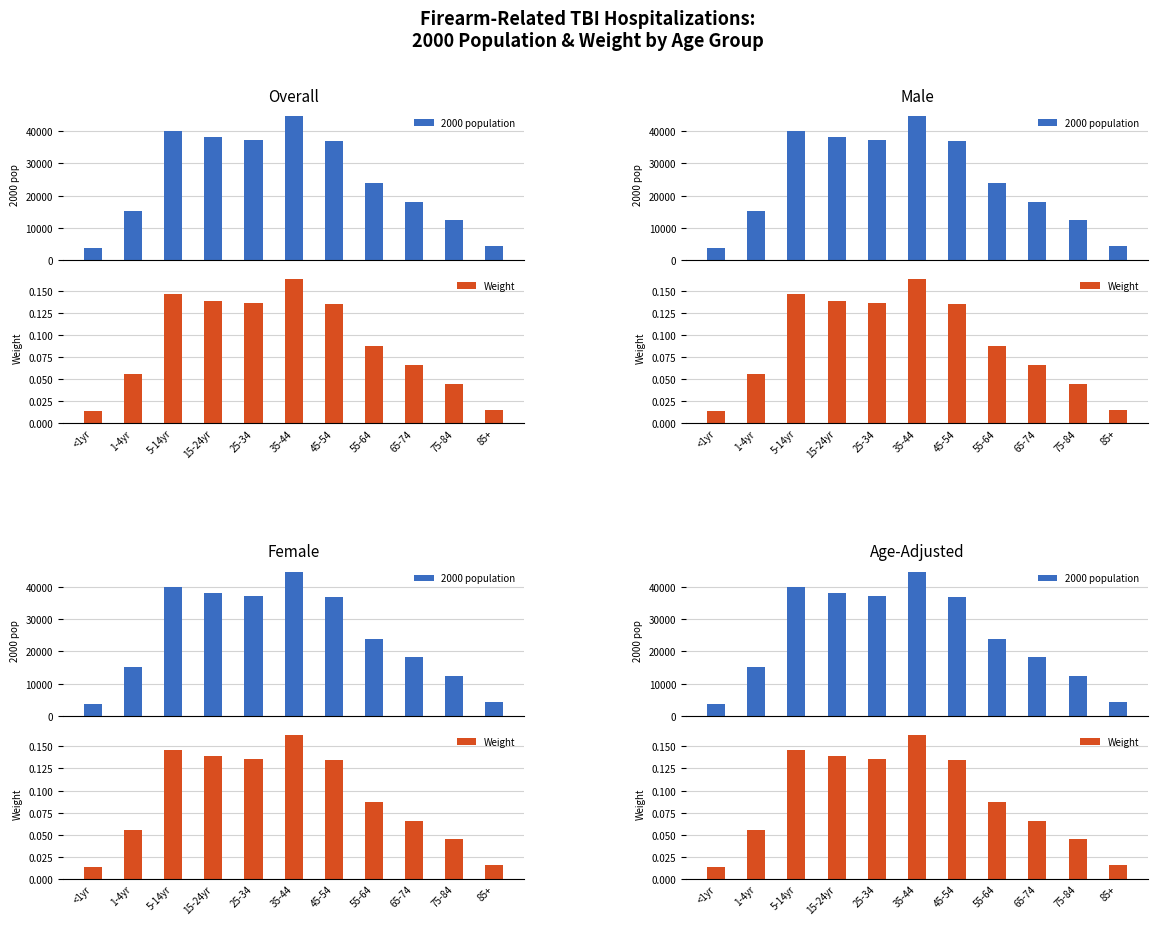

Is it true that Weight equals 0.0 at 75-84?

True